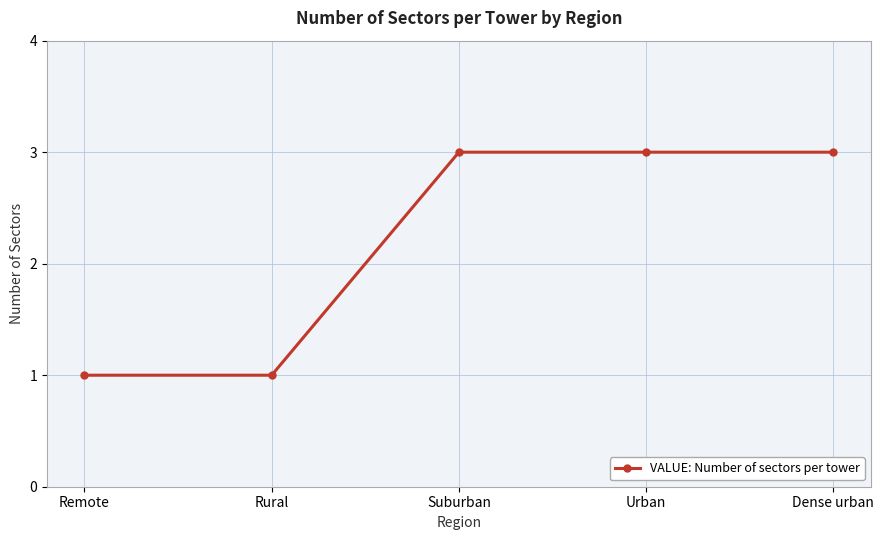

Does the chart have visible grid lines?

Yes